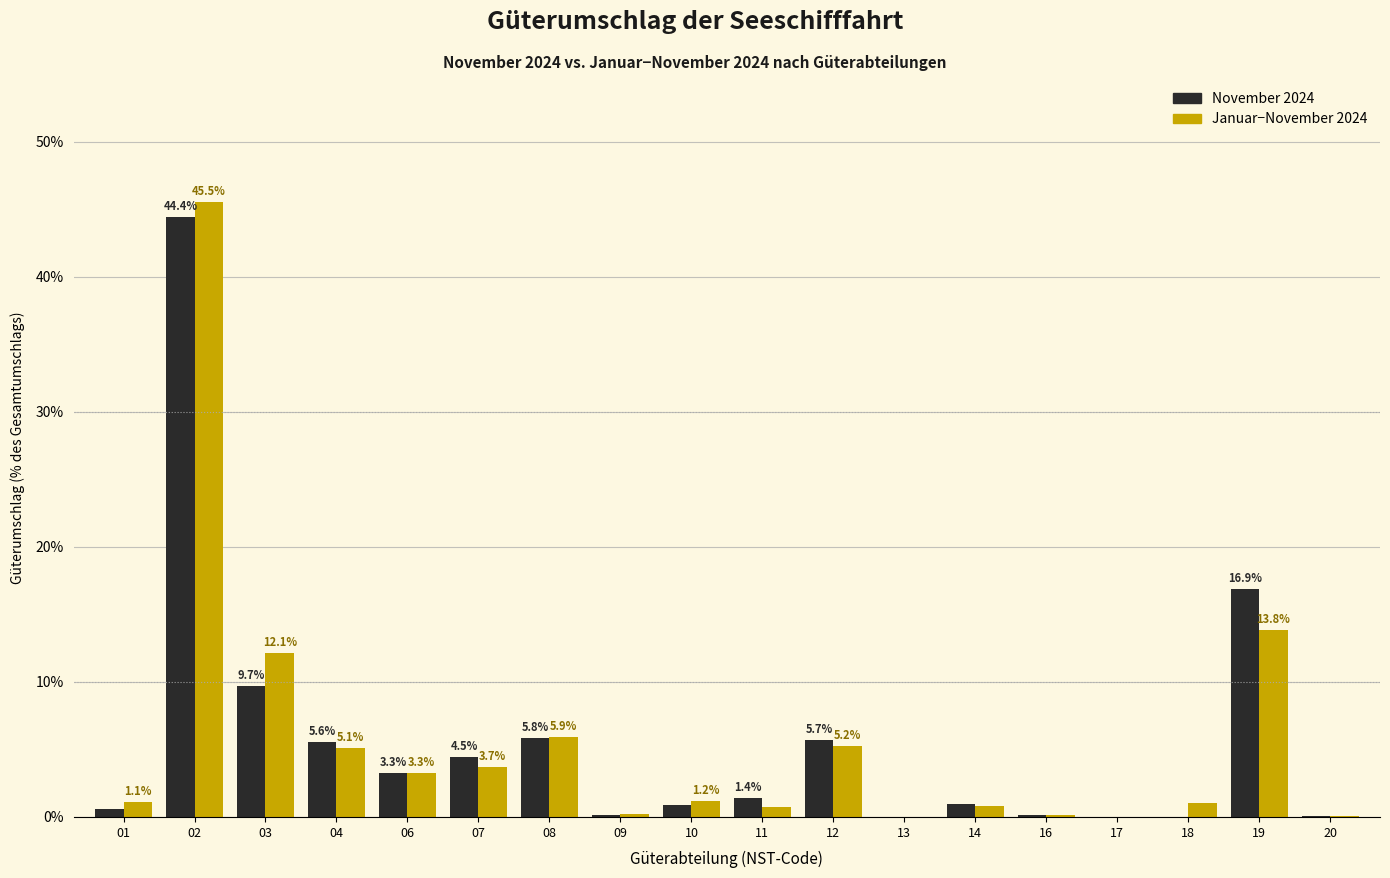

Which series changed the most between 08 and 10?

November 2024